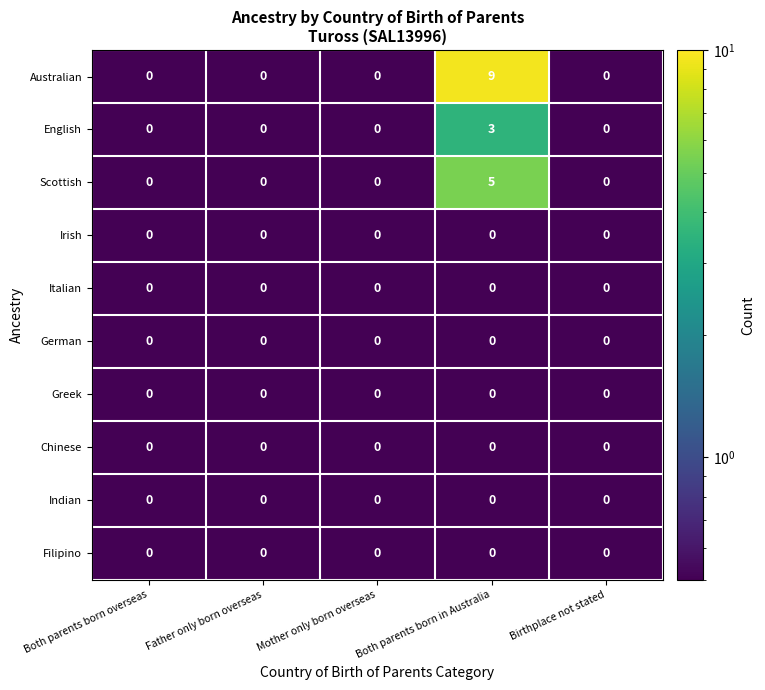

What is the difference between the maximum and minimum values in the Scottish series?

5